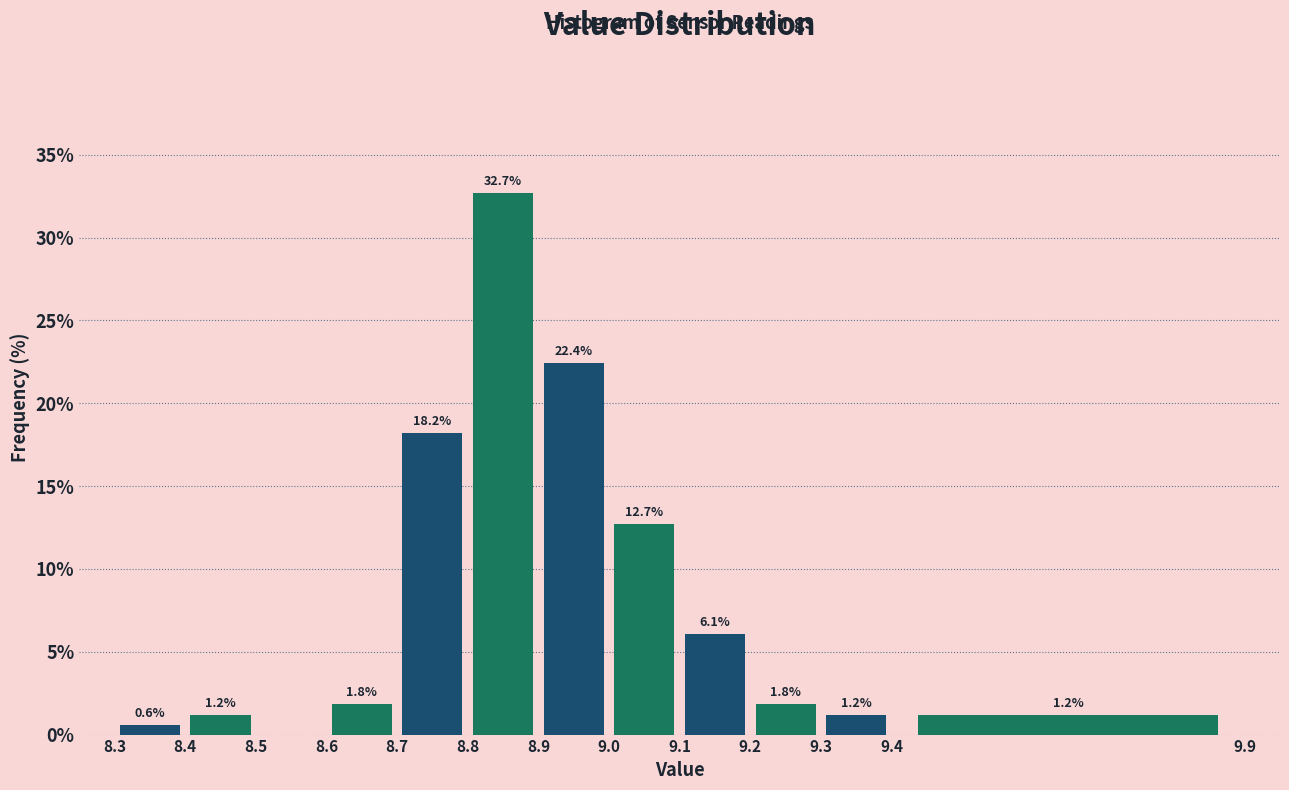

Which range on the x-axis has the tallest bar?

8.8 to 8.9